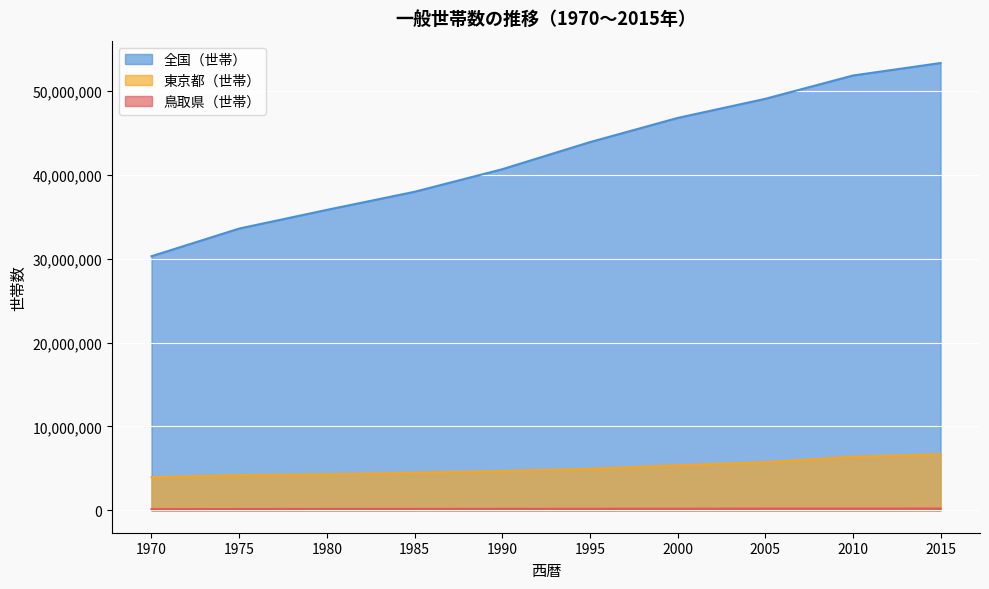

Reading left to right, extract all data points from this chart.

鳥取県（世帯）: 1970=148193	1975=158821	1980=168025	1985=172828	1990=179133	1995=188866	2000=199988	2005=208526	2010=211396	2015=216244
東京都（世帯）: 1970=3947787	1975=4206920	1980=4285658	1985=4488493	1990=4693621	1995=4952354	2000=5371057	2005=5747460	2010=6382049	2015=6690934
全国（世帯）: 1970=30297014	1975=33595728	1980=35823609	1985=37979984	1990=40670475	1995=43899923	2000=46782383	2005=49062530	2010=51842307	2015=53331797